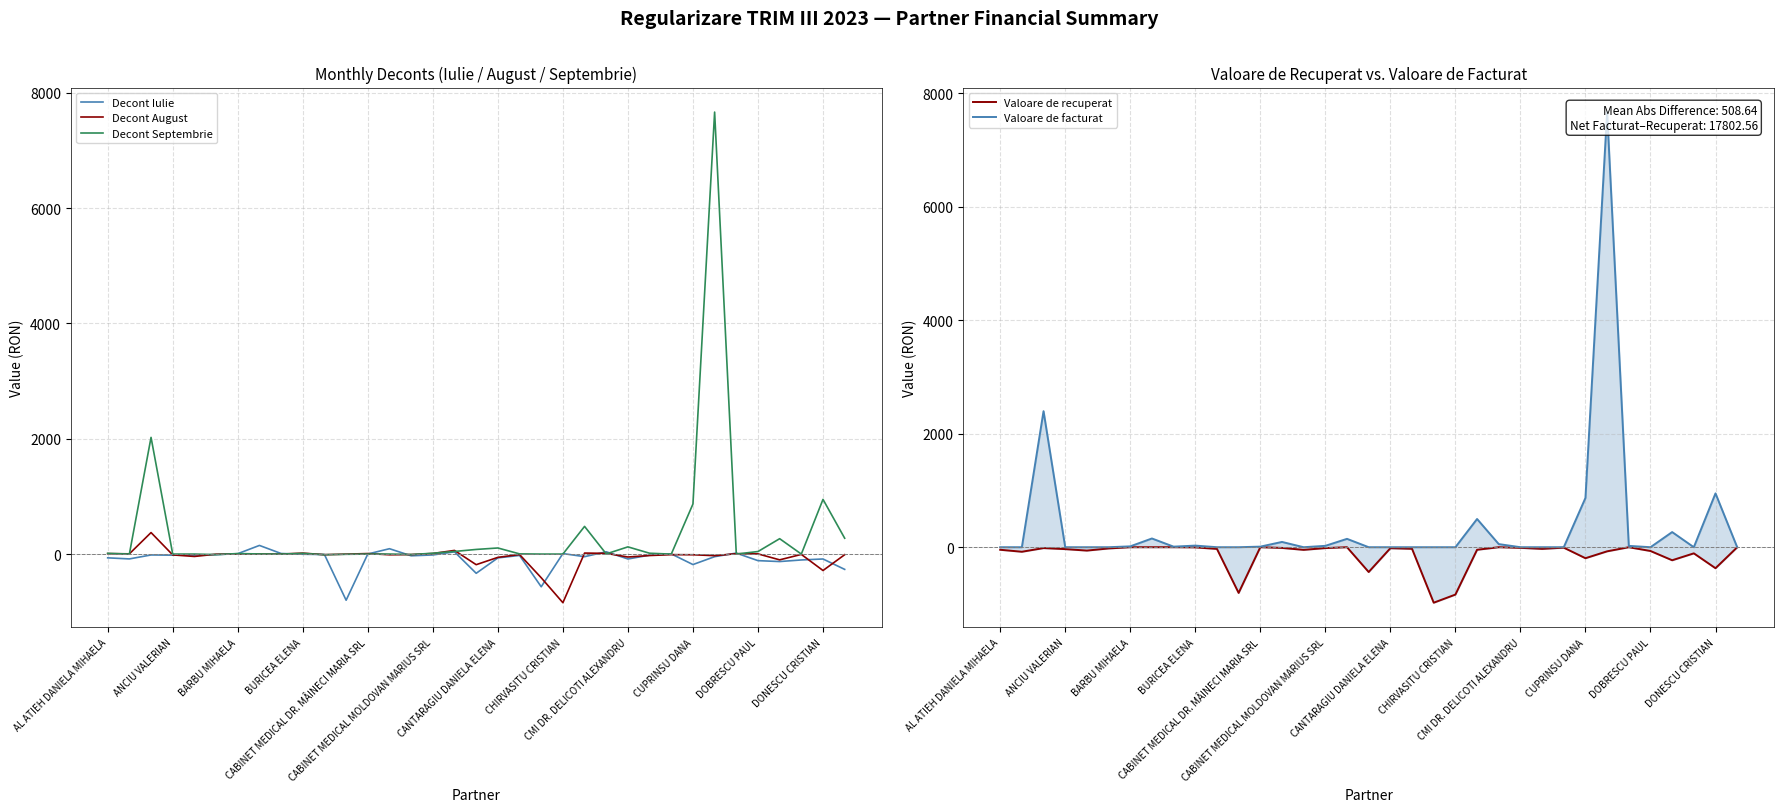

Is the value of Decont Septembrie at 23 greater than the value of Decont August at 32?

Yes